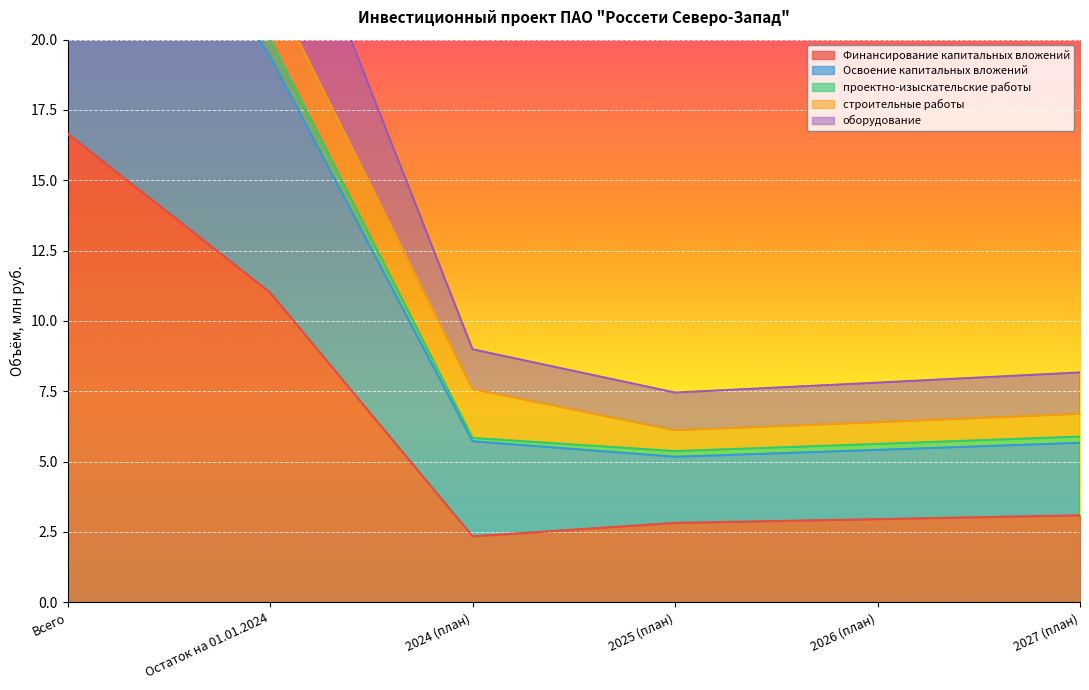

What is the highest value of the оборудование series?

30.5